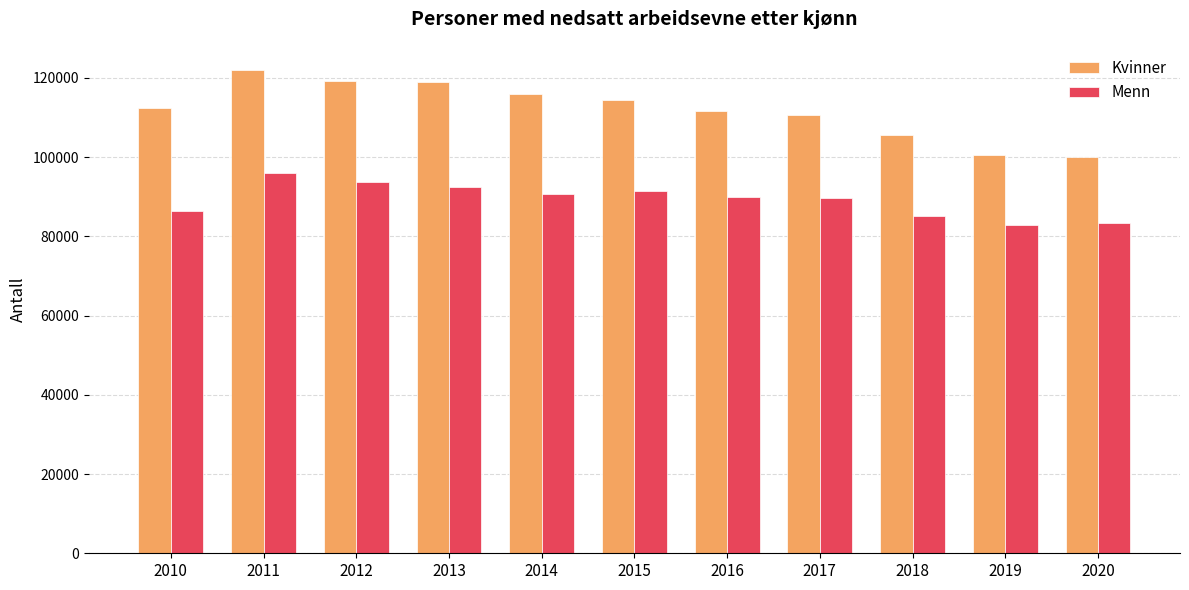

The value of Menn at 2016 is 149812. True or false?

False